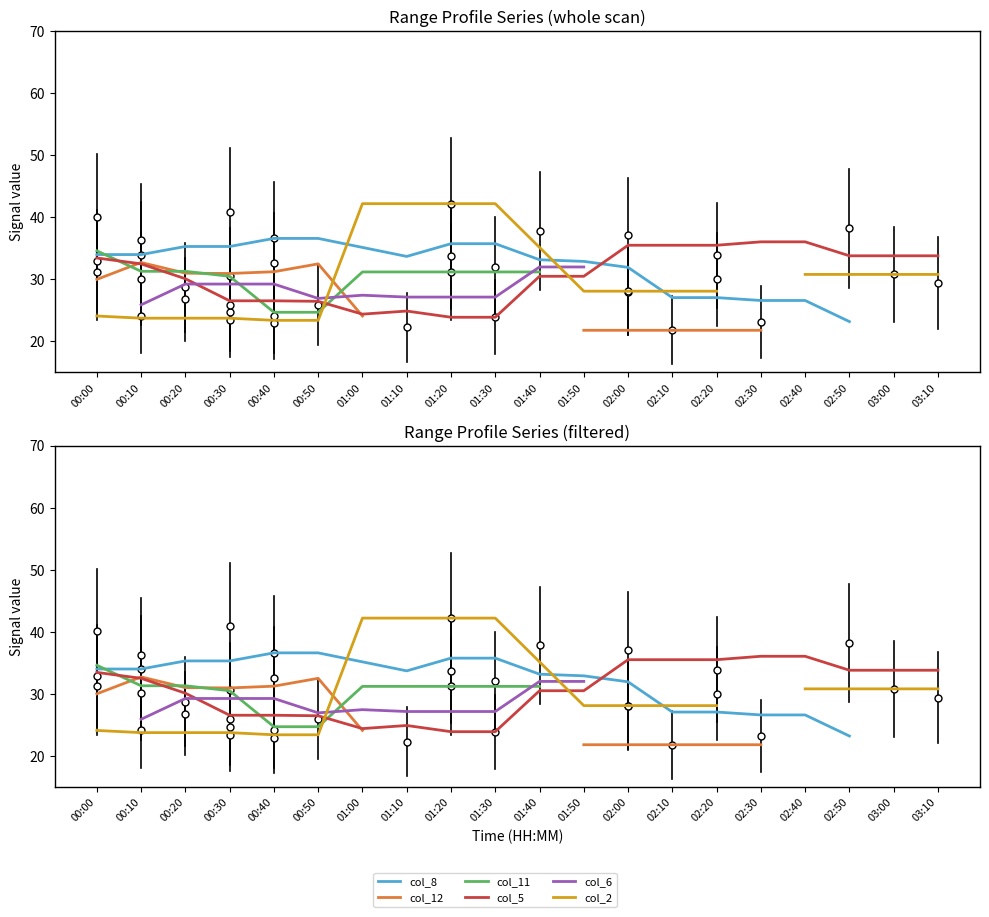

True or false: col_2 and col_8 intersect in this chart.

True